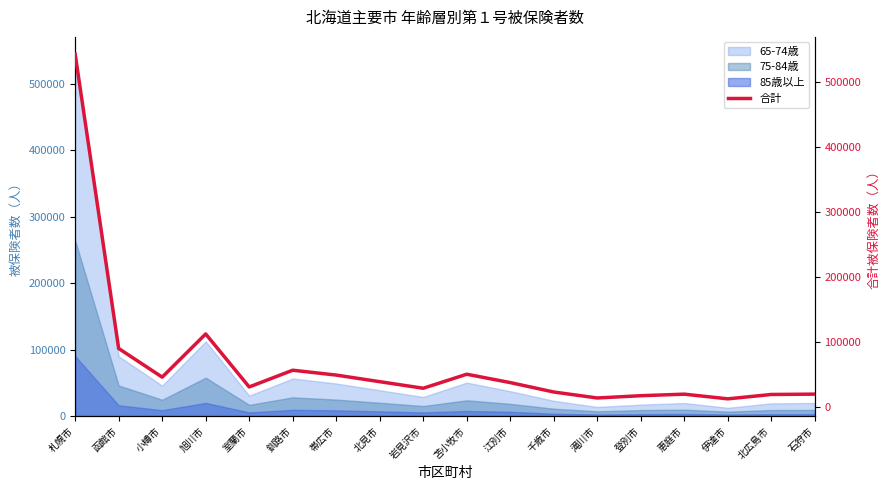

What is the average value?

67145